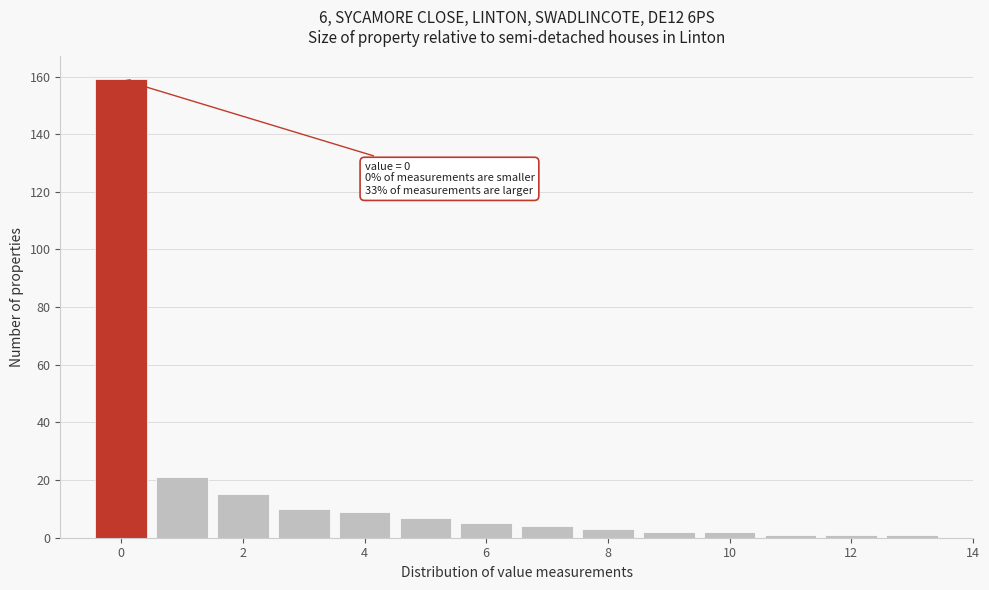

Which range on the x-axis has the tallest bar?

-0.5 to 0.5